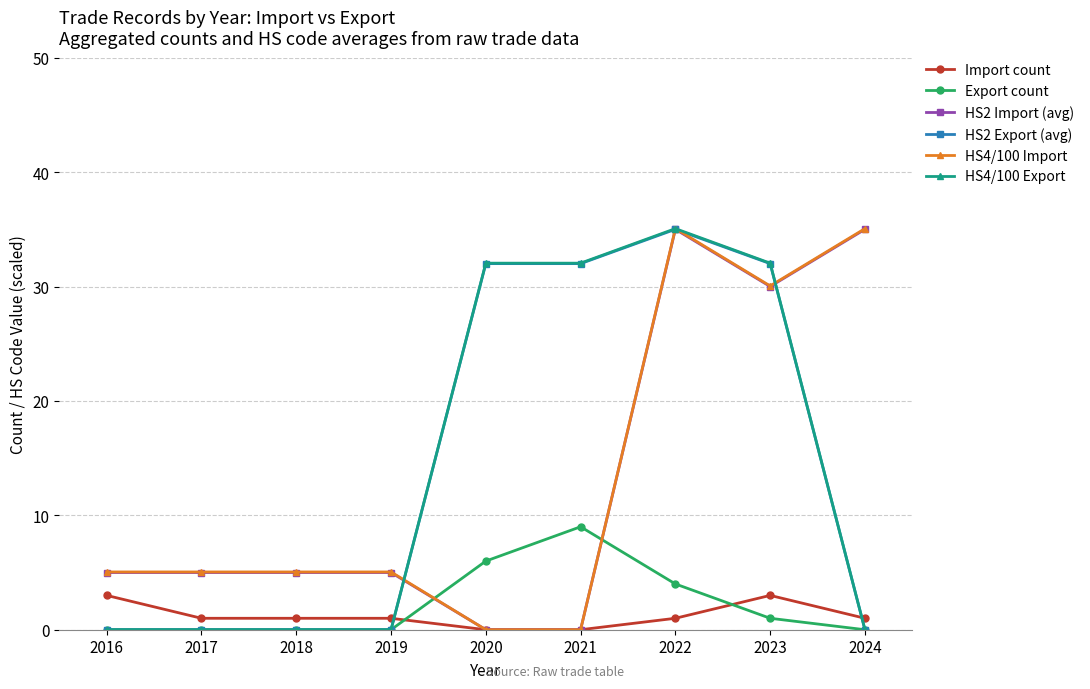

What is the highest value of the Export count series?

9.0